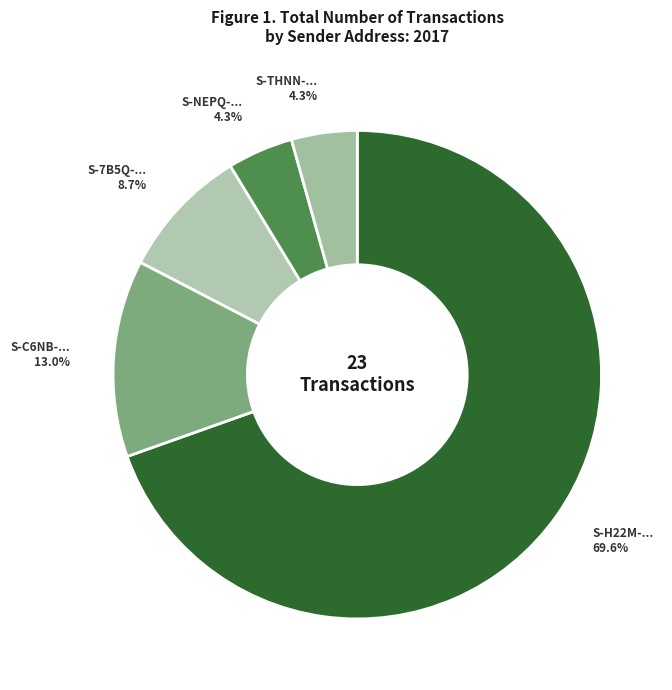

To the nearest percent, what is the average slice percentage?

20%